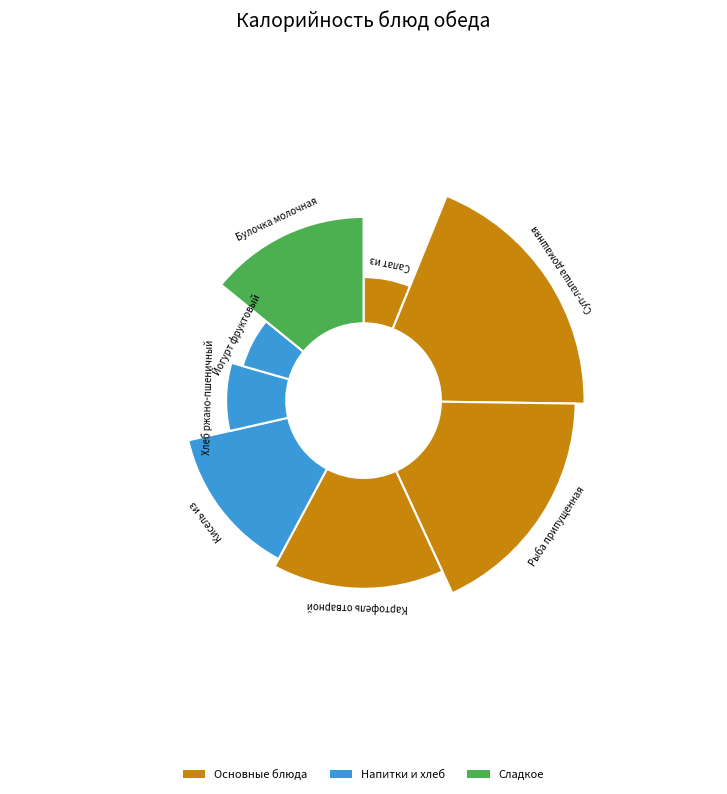

Which has a higher value, Йогурт фруктовый or Рыба припущенная?

Рыба припущенная